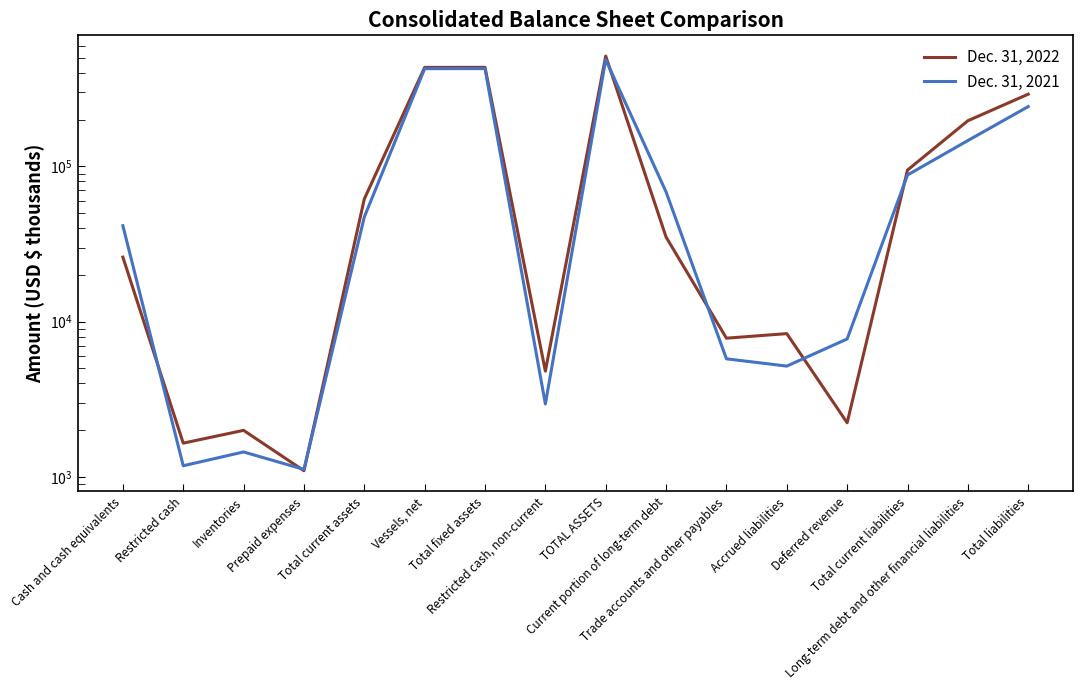

The value of Dec. 31, 2022 at Total current assets is 90621. True or false?

False